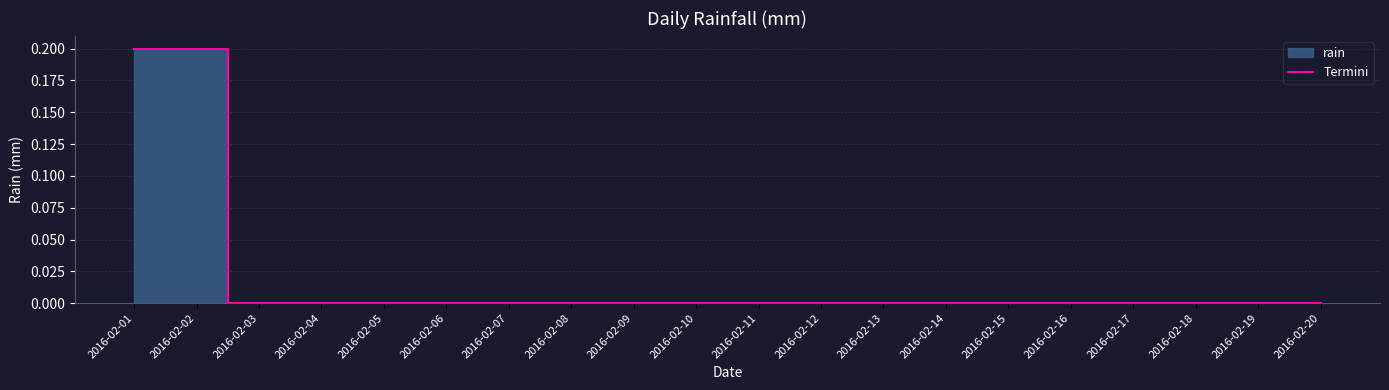

How many values are above zero?

2